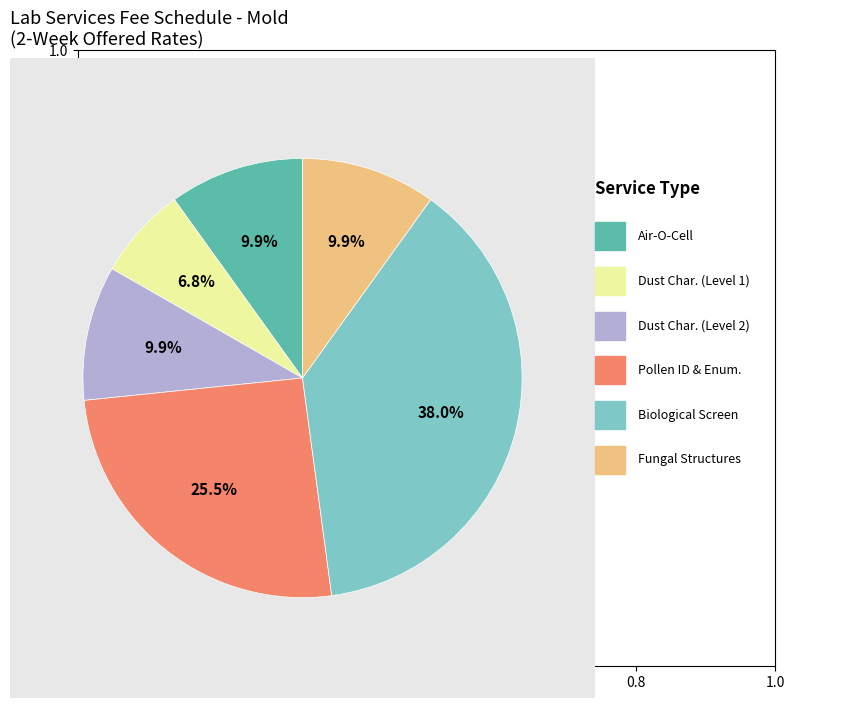

Is there any slice that represents more than half of the pie?

No